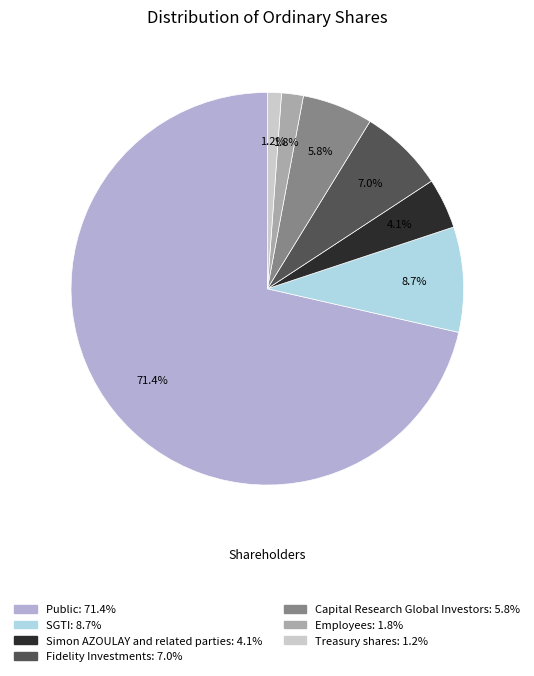

Does Employees represent more than half of the total?

No